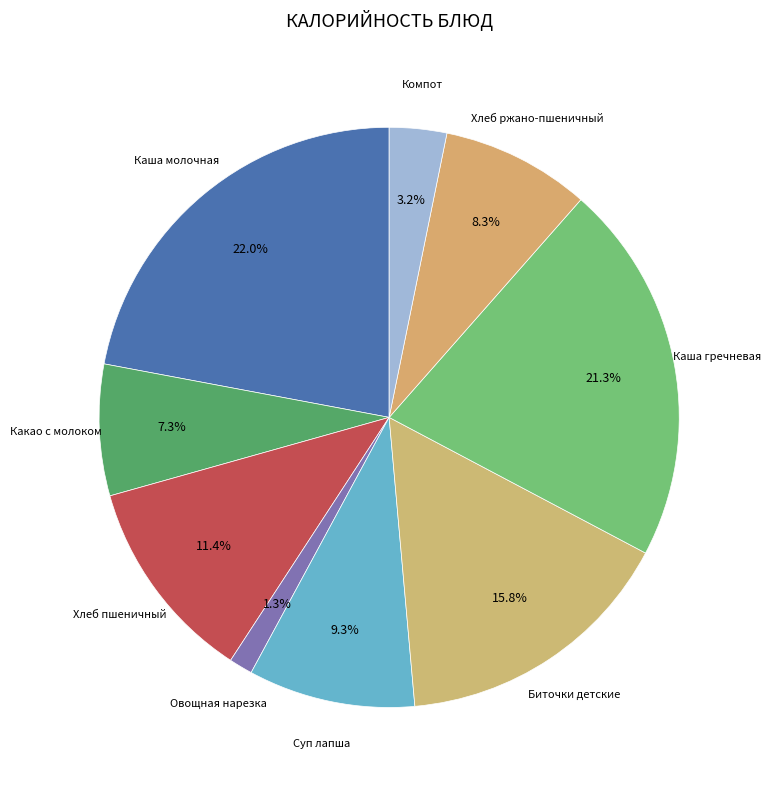

What percentage is NOT represented by Каша гречневая?

78.7%